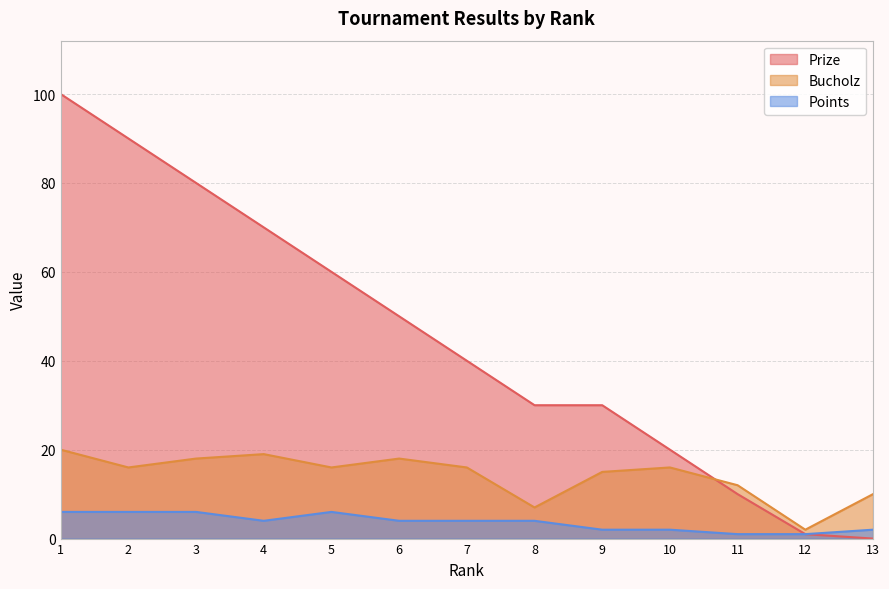

How many lines are shown in the chart?

3